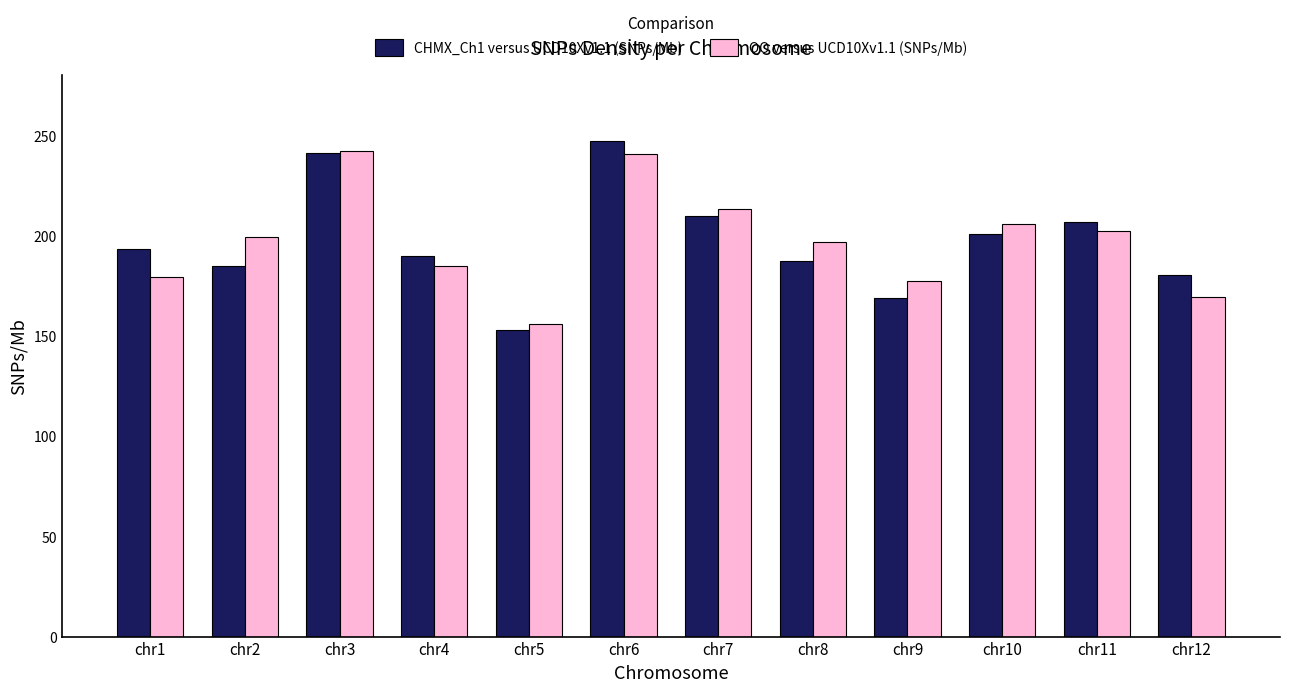

How many data points in CHMX_Ch1 versus UCD10Xv1.1 (SNPs/Mb) are less than 193?

6